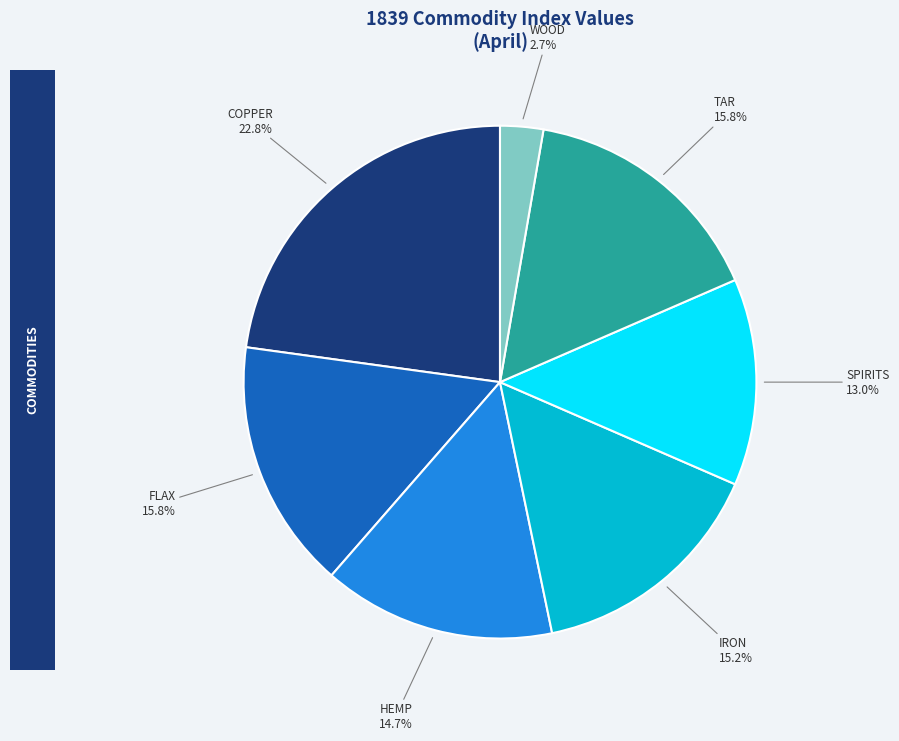

Is there a majority slice in this chart?

No